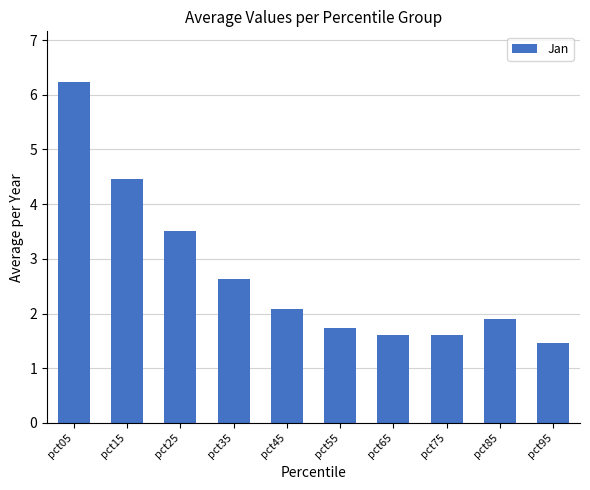

At which label does the data first exceed 2?

pct05